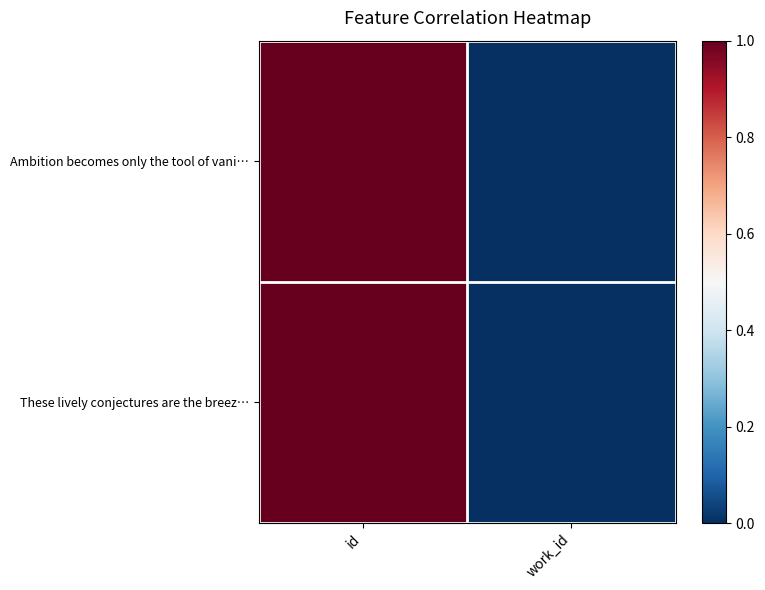

What is the maximum value shown in the chart?

1.0